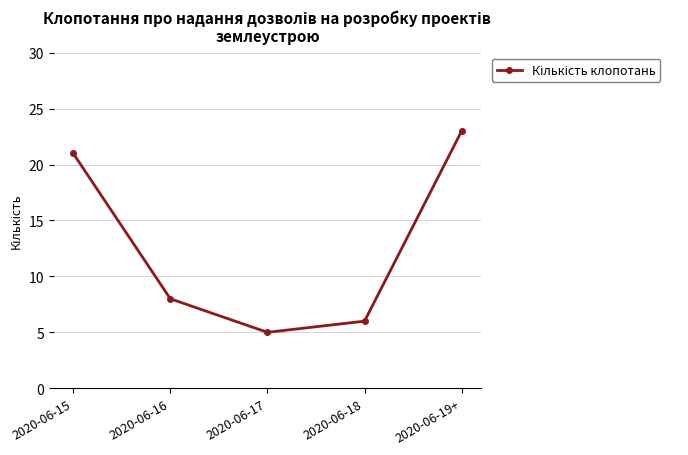

Reading left to right, extract all data points from this chart.

21	8	5	6	23